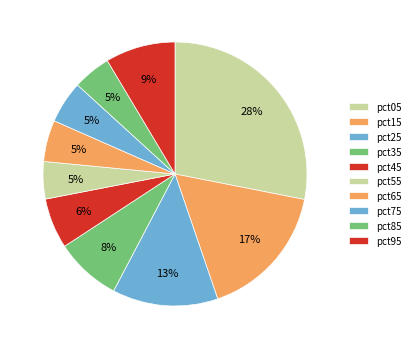

Count the number of slices in the pie.

10